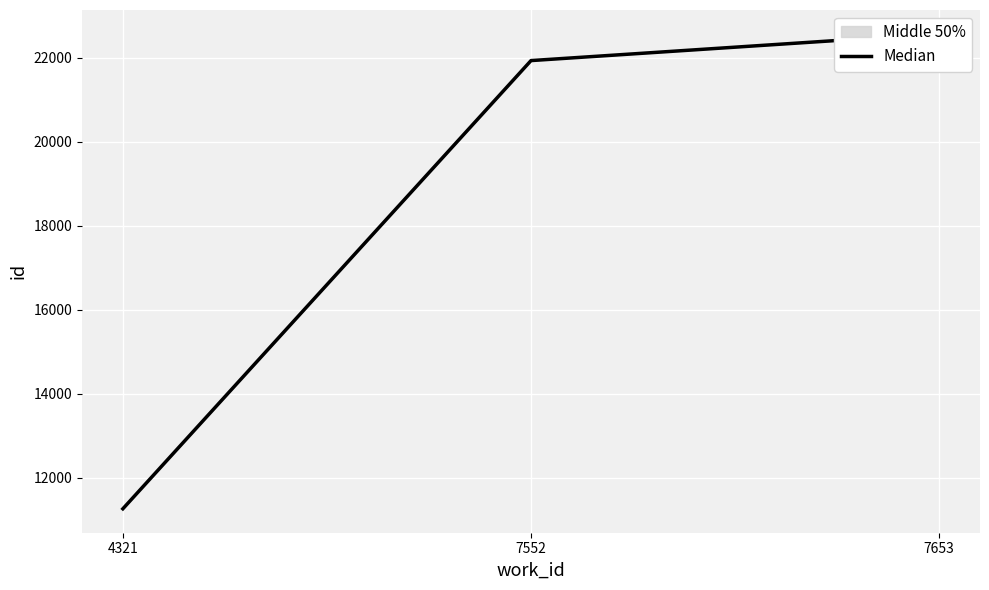

The chart shows a value of 21928 at 7552. True or false?

True